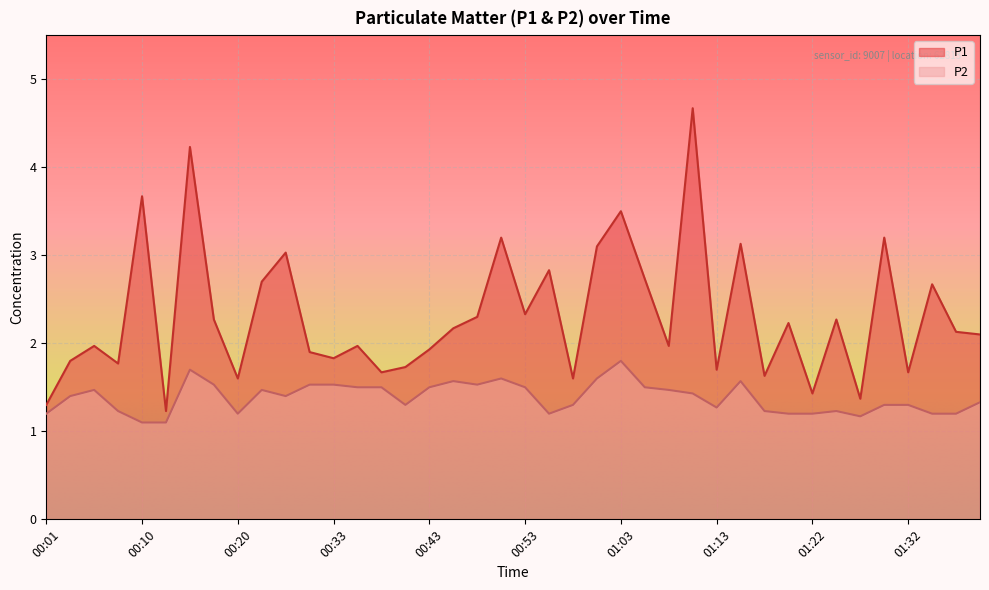

Between 00:25 and 00:58, which series saw the biggest shift?

P1